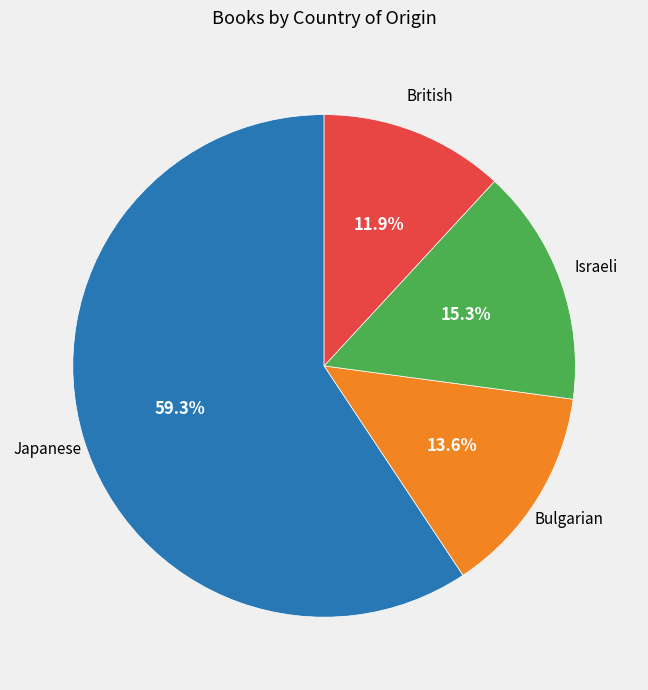

What percentage is the Japanese slice, to the nearest percent?

59%